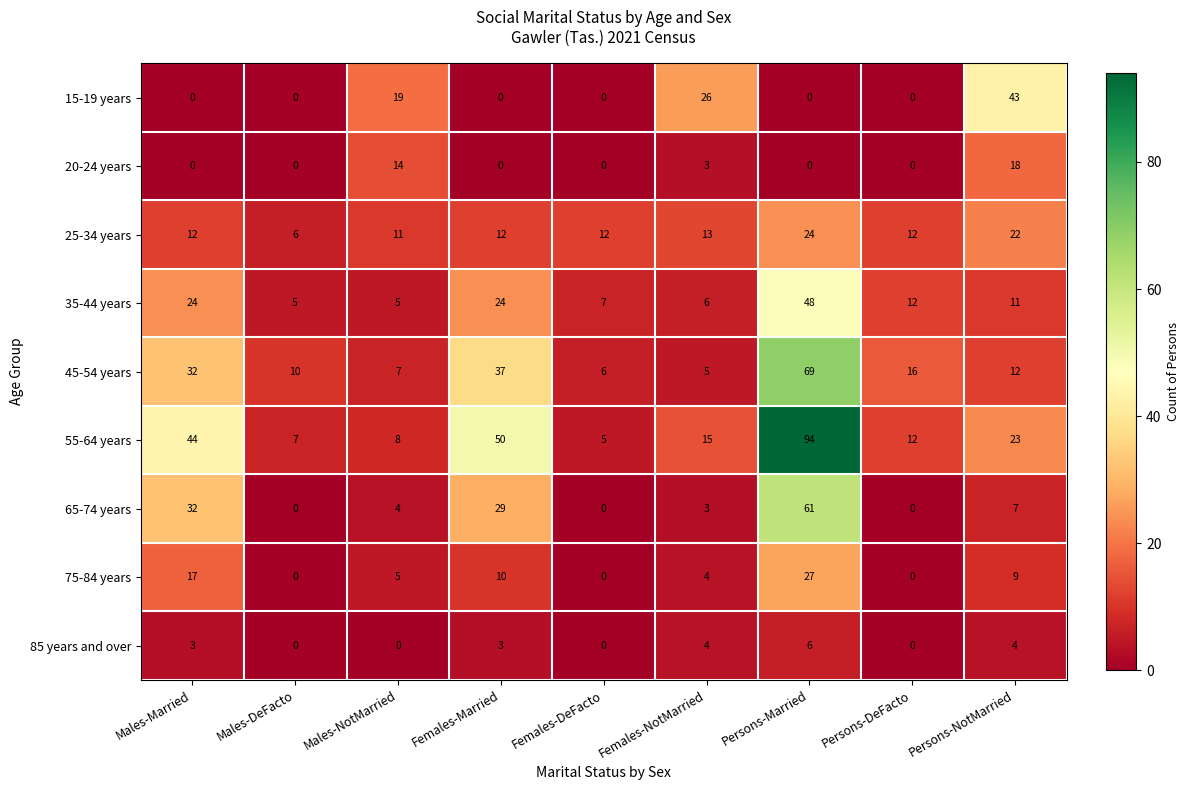

Which label corresponds to the largest value in the chart?

Persons-Married